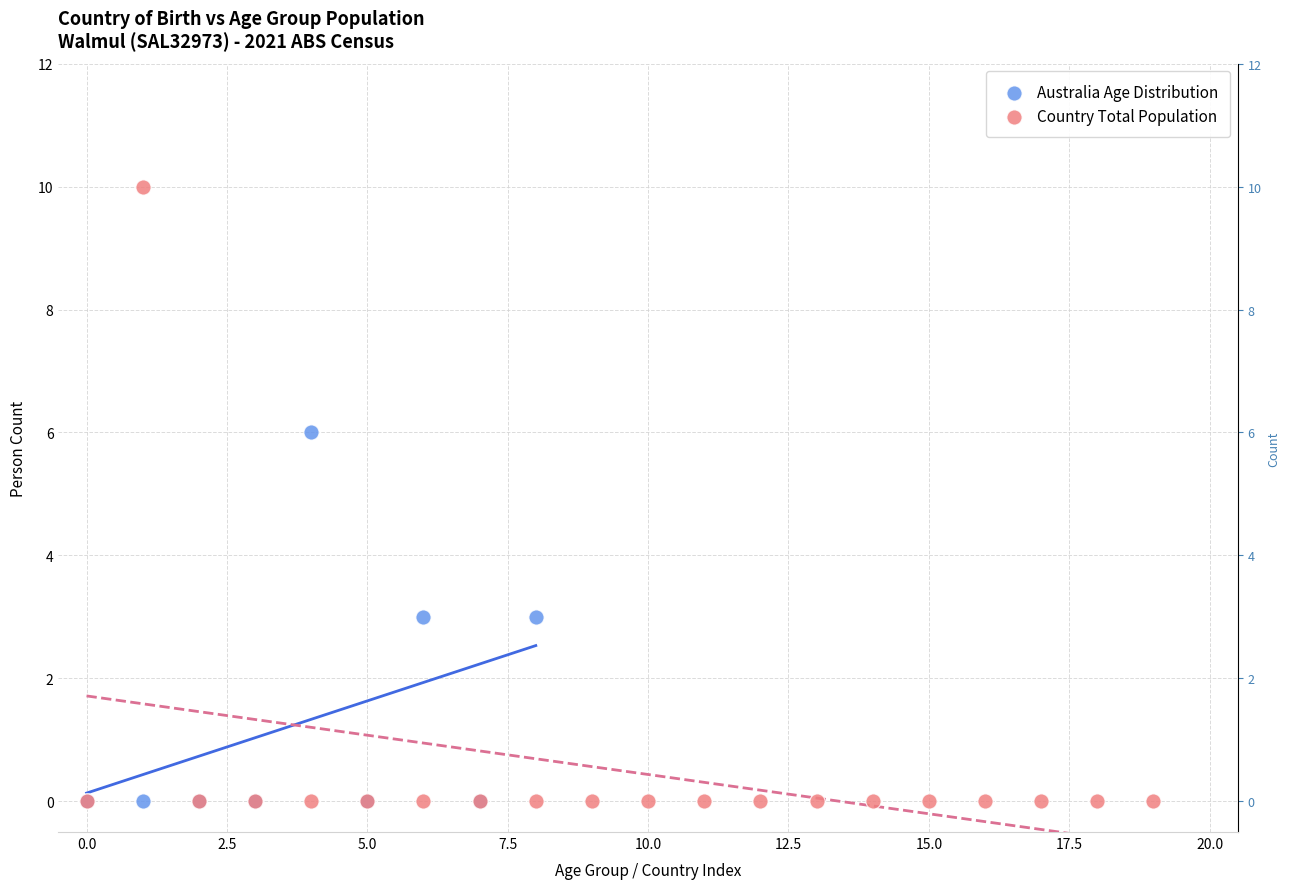

Which series has the widest spread of Y values?

Country Total Population